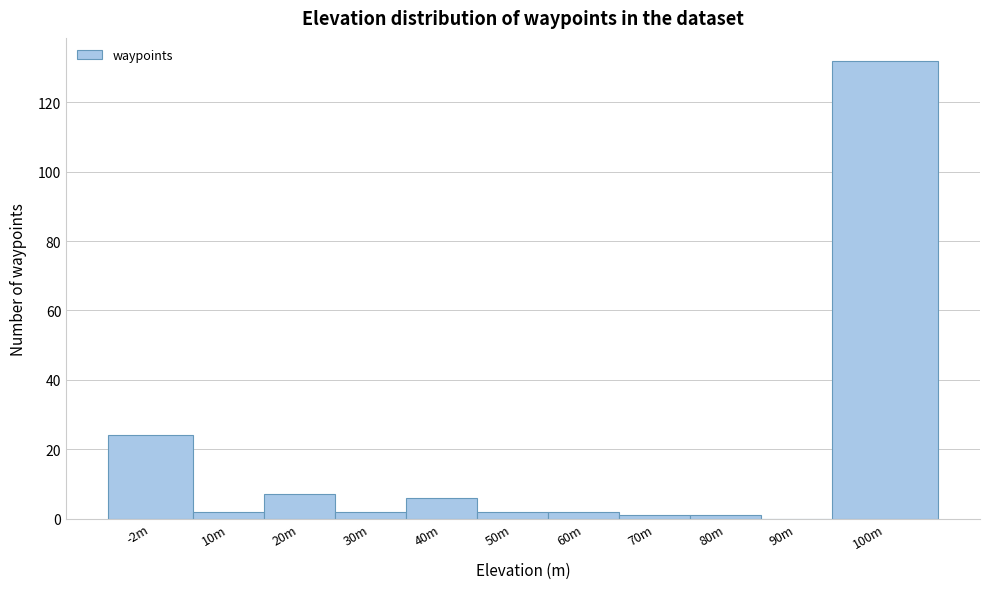

Reading right to left, list all the values displayed in this chart.

100m=132	90m=0	80m=1	70m=1	60m=2	50m=2	40m=6	30m=2	20m=7	10m=2	-2m=24